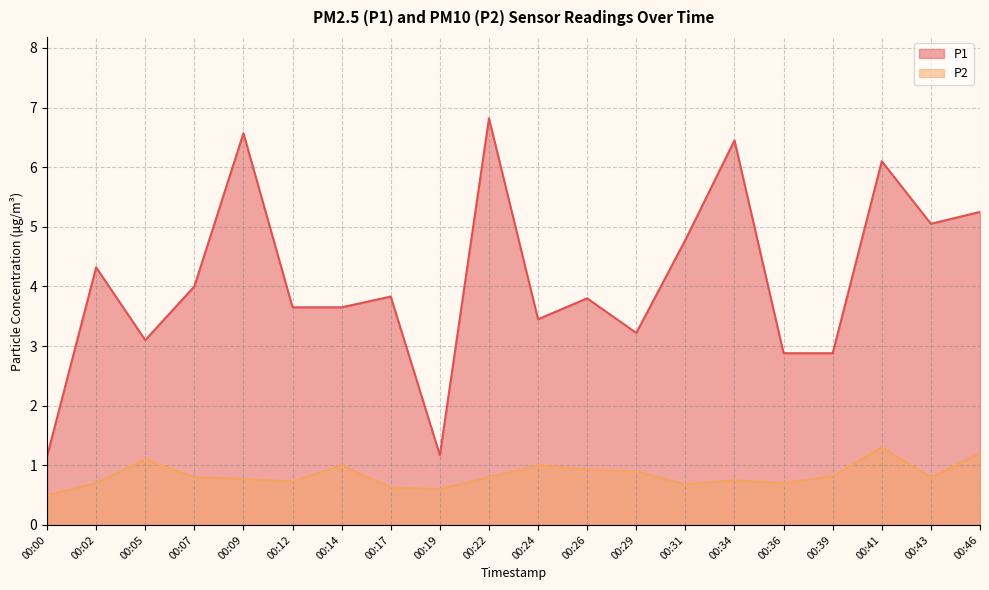

Is the value of P1 at 00:36 greater than the value of P2 at 00:24?

Yes